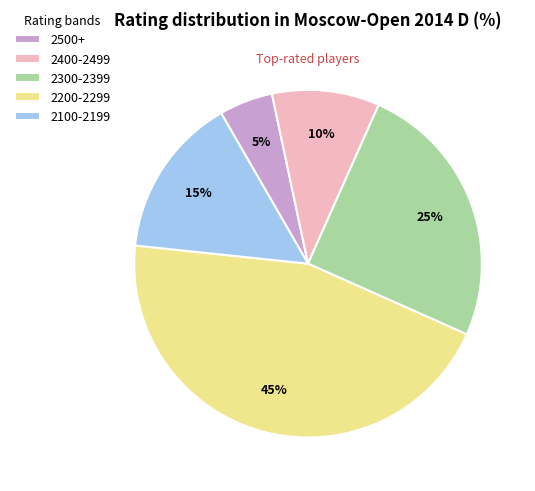

Is it true that 2500+ is 5% of the pie?

True